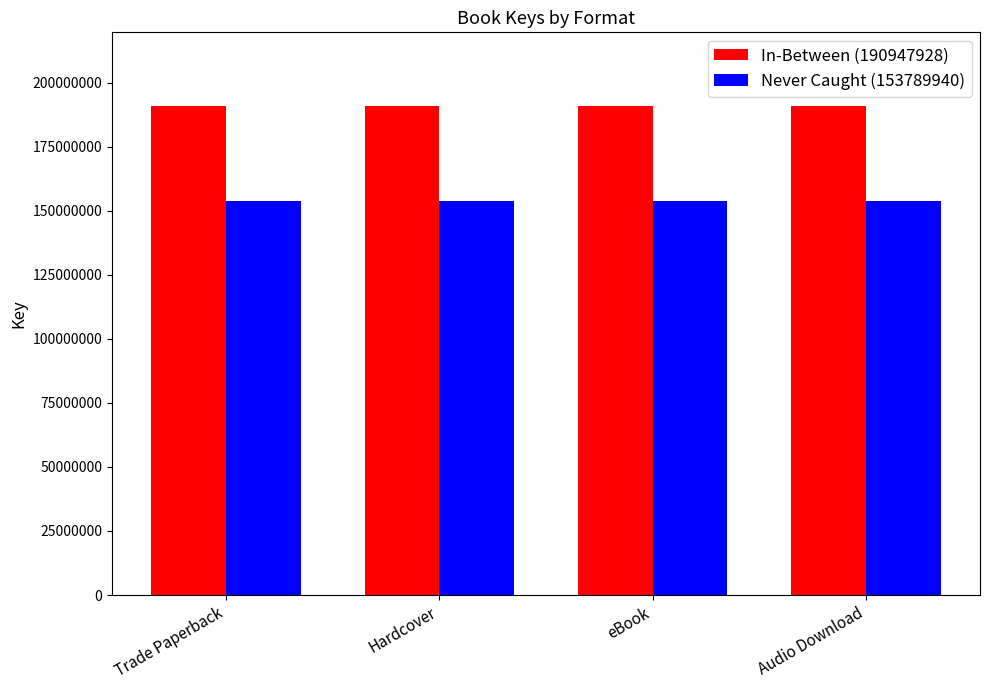

Count the number of data series in this chart.

2